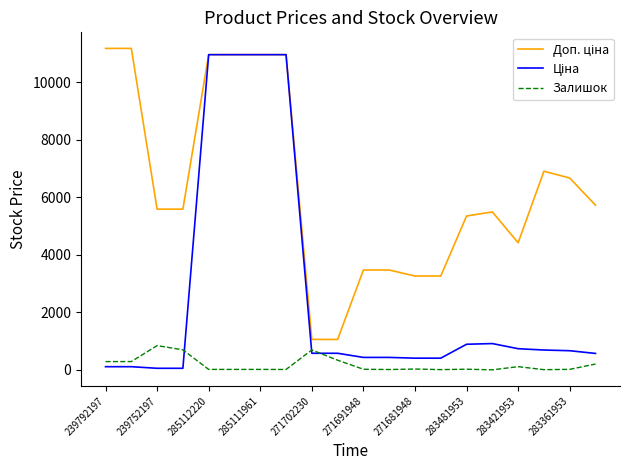

At how many categories does at least one series exceed 6392?

8